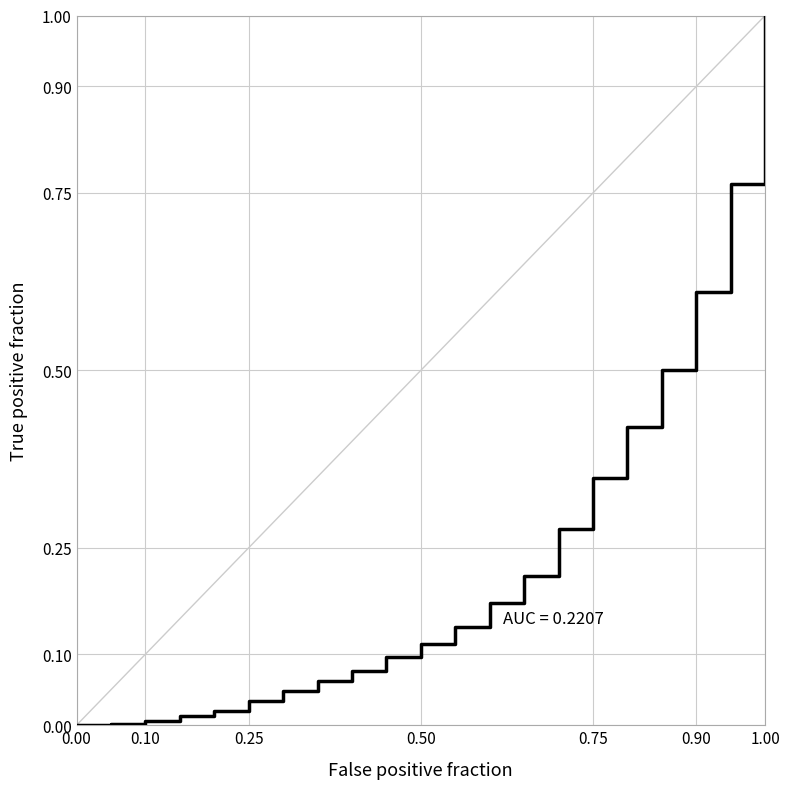

True or false: there are more than 2 points higher than both neighbors.

False